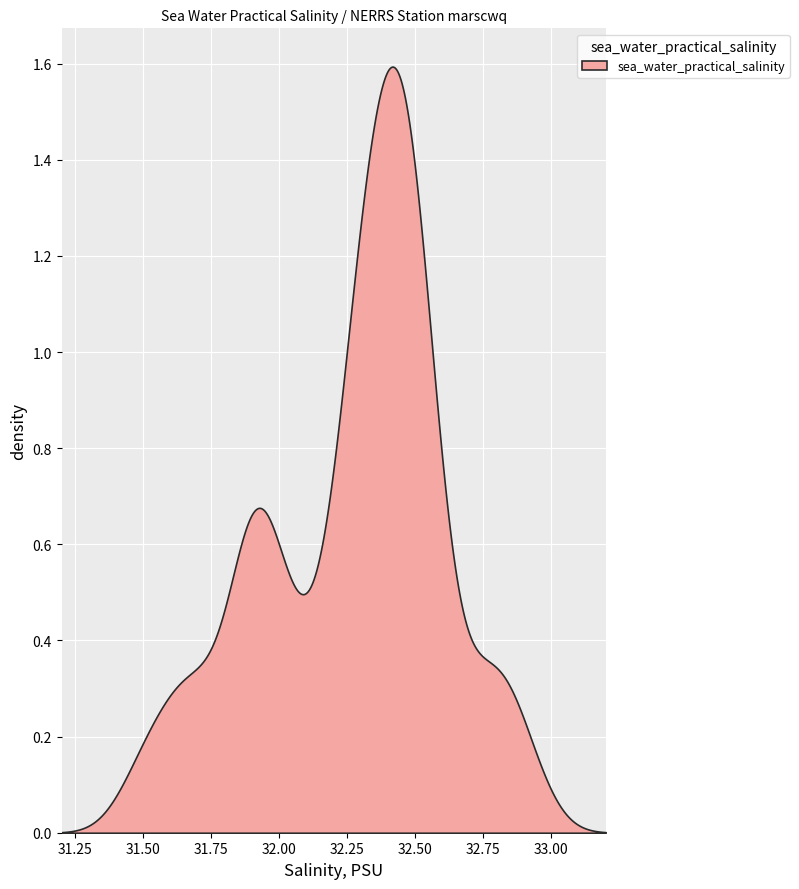

The chart shows a value of 42.2 at 29. True or false?

False